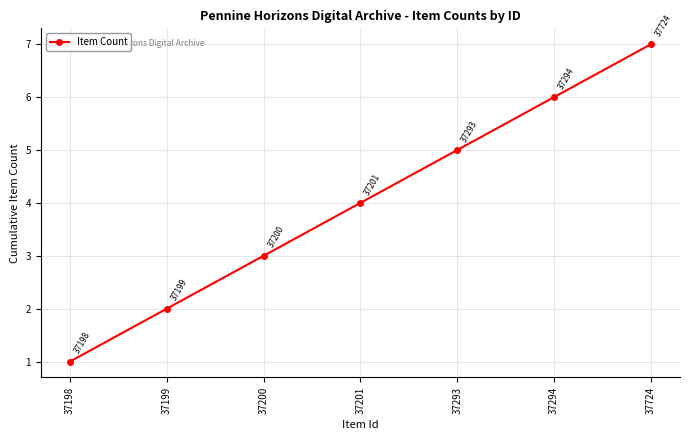

What is the value of the 1st point from the left?

1